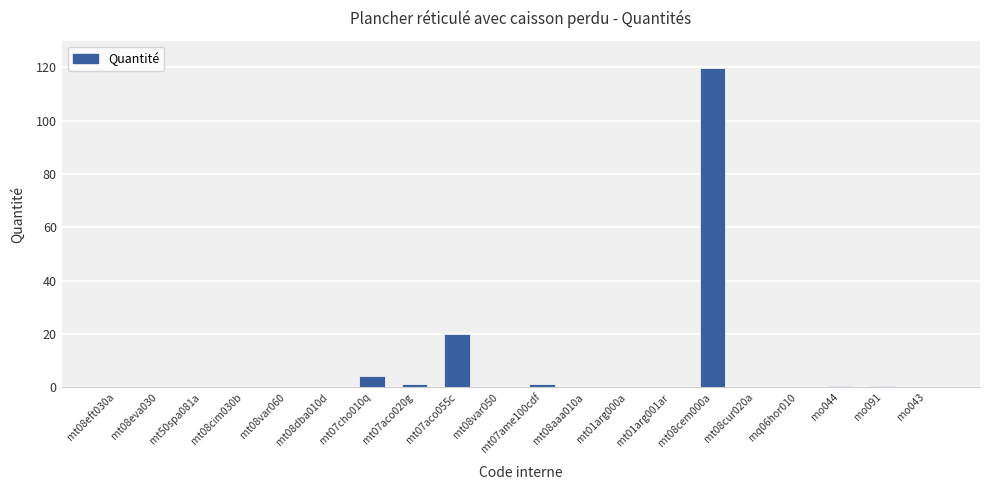

True or false: the data shows 0.0 at mt50spa081a.

True